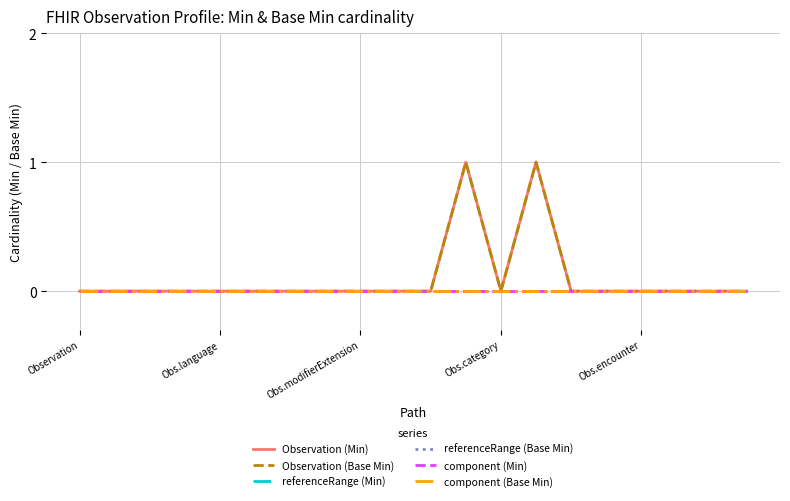

What is the difference between the second highest and second lowest values in the Observation (Base Min) series?

1